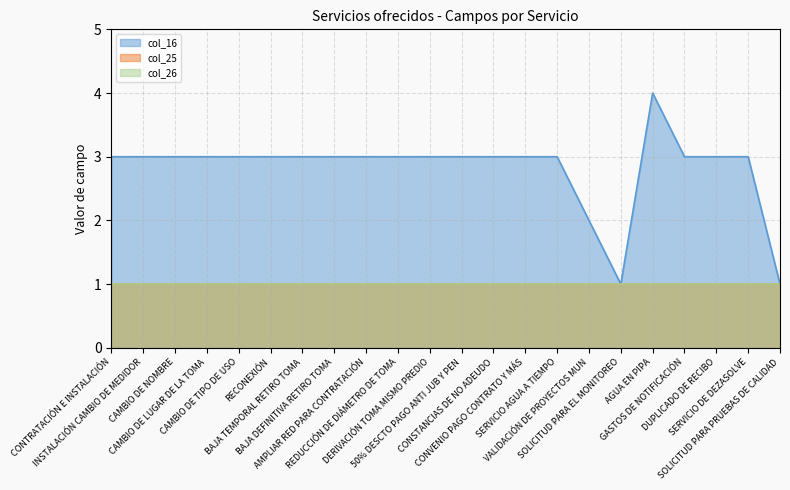

Reading right to left, transcribe all the data shown in this chart.

col_16: SOLICITUD PARA PRUEBAS DE CALIDAD=1	SERVICIO DE DEZASOLVE=3	DUPLICADO DE RECIBO=3	GASTOS DE NOTIFICACIÓN=3	AGUA EN PIPA=4	SOLICITUD PARA EL MONITOREO=1	VALIDACIÓN DE PROYECTOS MUN=2	SERVICIO AGUA A TIEMPO=3	CONVENIO PAGO CONTRATO Y MÁS=3	CONSTANCIAS DE NO ADEUDO=3	50% DESCTO PAGO ANTI JUB Y PEN=3	DERIVACIÓN TOMA MISMO PREDIO=3	REDUCCIÓN DE DIÁMETRO DE TOMA=3	AMPLIAR RED PARA CONTRATACIÓN=3	BAJA DEFINITIVA RETIRO TOMA=3	BAJA TEMPORAL RETIRO TOMA=3	RECONEXIÓN=3	CAMBIO DE TIPO DE USO=3	CAMBIO DE LUGAR DE LA TOMA=3	CAMBIO DE NOMBRE=3	INSTALACIÓN CAMBIO DE MEDIDOR=3	CONTRATACIÓN E INSTALACIÓN=3
col_25: SOLICITUD PARA PRUEBAS DE CALIDAD=1	SERVICIO DE DEZASOLVE=1	DUPLICADO DE RECIBO=1	GASTOS DE NOTIFICACIÓN=1	AGUA EN PIPA=1	SOLICITUD PARA EL MONITOREO=1	VALIDACIÓN DE PROYECTOS MUN=1	SERVICIO AGUA A TIEMPO=1	CONVENIO PAGO CONTRATO Y MÁS=1	CONSTANCIAS DE NO ADEUDO=1	50% DESCTO PAGO ANTI JUB Y PEN=1	DERIVACIÓN TOMA MISMO PREDIO=1	REDUCCIÓN DE DIÁMETRO DE TOMA=1	AMPLIAR RED PARA CONTRATACIÓN=1	BAJA DEFINITIVA RETIRO TOMA=1	BAJA TEMPORAL RETIRO TOMA=1	RECONEXIÓN=1	CAMBIO DE TIPO DE USO=1	CAMBIO DE LUGAR DE LA TOMA=1	CAMBIO DE NOMBRE=1	INSTALACIÓN CAMBIO DE MEDIDOR=1	CONTRATACIÓN E INSTALACIÓN=1
col_26: SOLICITUD PARA PRUEBAS DE CALIDAD=1	SERVICIO DE DEZASOLVE=1	DUPLICADO DE RECIBO=1	GASTOS DE NOTIFICACIÓN=1	AGUA EN PIPA=1	SOLICITUD PARA EL MONITOREO=1	VALIDACIÓN DE PROYECTOS MUN=1	SERVICIO AGUA A TIEMPO=1	CONVENIO PAGO CONTRATO Y MÁS=1	CONSTANCIAS DE NO ADEUDO=1	50% DESCTO PAGO ANTI JUB Y PEN=1	DERIVACIÓN TOMA MISMO PREDIO=1	REDUCCIÓN DE DIÁMETRO DE TOMA=1	AMPLIAR RED PARA CONTRATACIÓN=1	BAJA DEFINITIVA RETIRO TOMA=1	BAJA TEMPORAL RETIRO TOMA=1	RECONEXIÓN=1	CAMBIO DE TIPO DE USO=1	CAMBIO DE LUGAR DE LA TOMA=1	CAMBIO DE NOMBRE=1	INSTALACIÓN CAMBIO DE MEDIDOR=1	CONTRATACIÓN E INSTALACIÓN=1